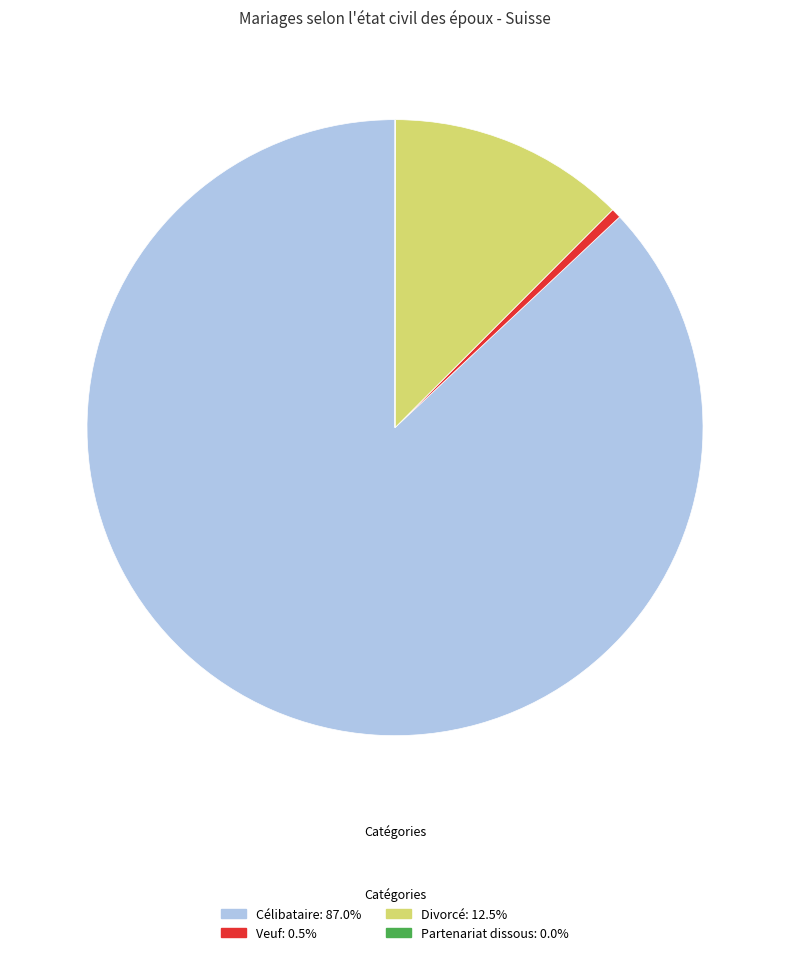

Approximately how many times larger is the value at Divorcé compared to Veuf?

24.1